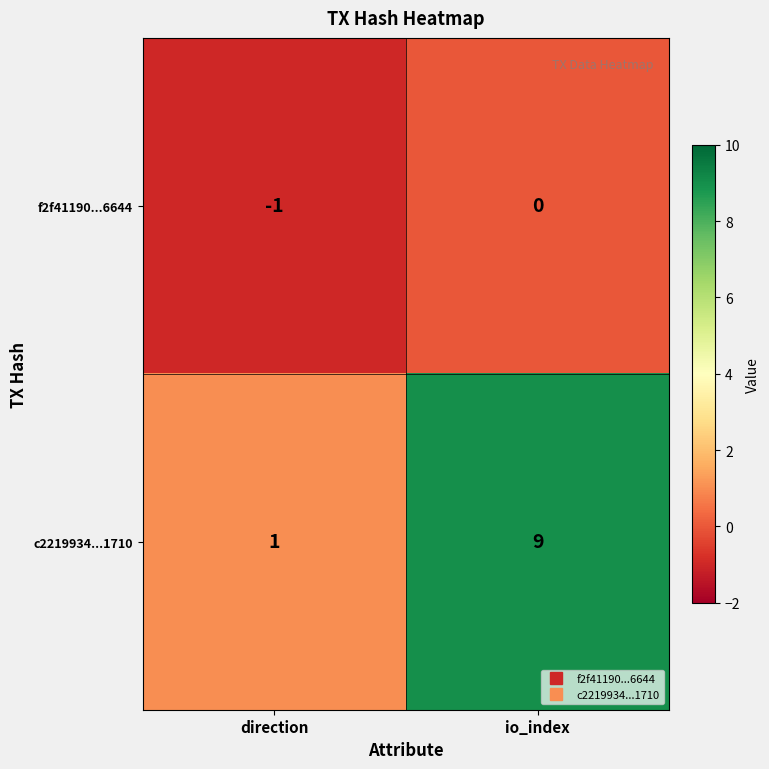

Between direction and io_index, which series saw the biggest shift?

c2219934...1710